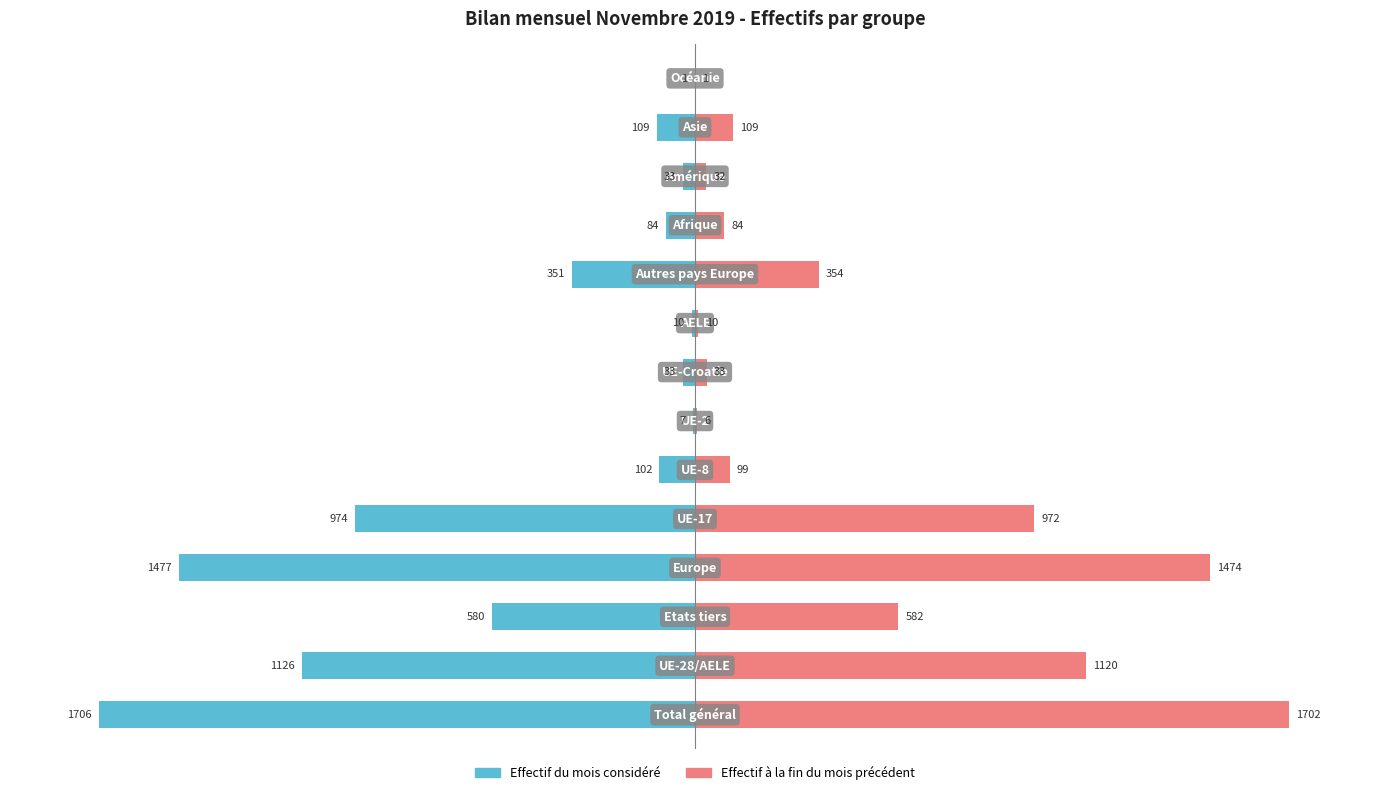

How many bars are there in total?

28